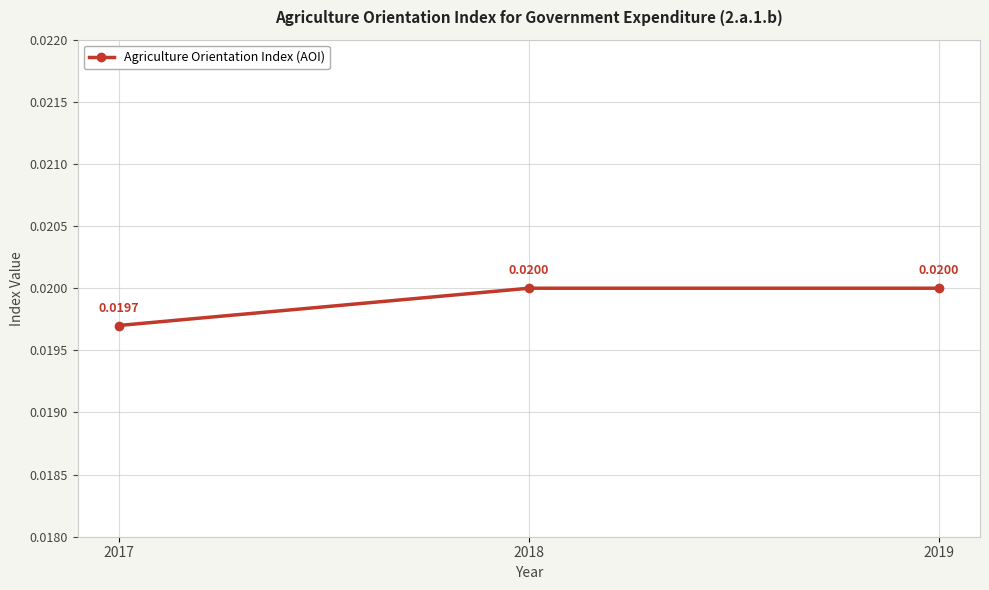

Between 2017 and 2019, which is larger?

2019